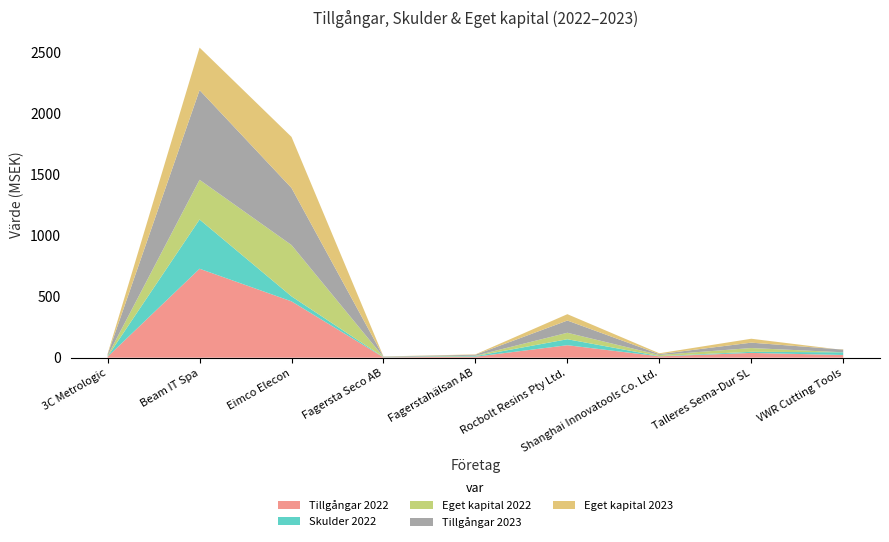

Reading right to left, transcribe all the data shown in this chart.

Tillgångar 2022: VWR Cutting Tools=22	Talleres Sema-Dur SL=39	Shanghai Innovatools Co. Ltd.=11	Rocbolt Resins Pty Ltd.=102	Fagerstahälsan AB=8	Fagersta Seco AB=3	Eimco Elecon=461	Beam IT Spa=728	3C Metrologic=8
Skulder 2022: VWR Cutting Tools=22	Talleres Sema-Dur SL=9	Shanghai Innovatools Co. Ltd.=2	Rocbolt Resins Pty Ltd.=49	Fagerstahälsan AB=5	Fagersta Seco AB=2	Eimco Elecon=41	Beam IT Spa=403	3C Metrologic=2
Eget kapital 2022: VWR Cutting Tools=0	Talleres Sema-Dur SL=31	Shanghai Innovatools Co. Ltd.=9	Rocbolt Resins Pty Ltd.=53	Fagerstahälsan AB=3	Fagersta Seco AB=1	Eimco Elecon=420	Beam IT Spa=325	3C Metrologic=6
Tillgångar 2023: VWR Cutting Tools=22	Talleres Sema-Dur SL=44	Shanghai Innovatools Co. Ltd.=7	Rocbolt Resins Pty Ltd.=100	Fagerstahälsan AB=8	Fagersta Seco AB=3	Eimco Elecon=467	Beam IT Spa=734	3C Metrologic=10
Eget kapital 2023: VWR Cutting Tools=-3	Talleres Sema-Dur SL=32	Shanghai Innovatools Co. Ltd.=7	Rocbolt Resins Pty Ltd.=52	Fagerstahälsan AB=3	Fagersta Seco AB=1	Eimco Elecon=418	Beam IT Spa=348	3C Metrologic=6